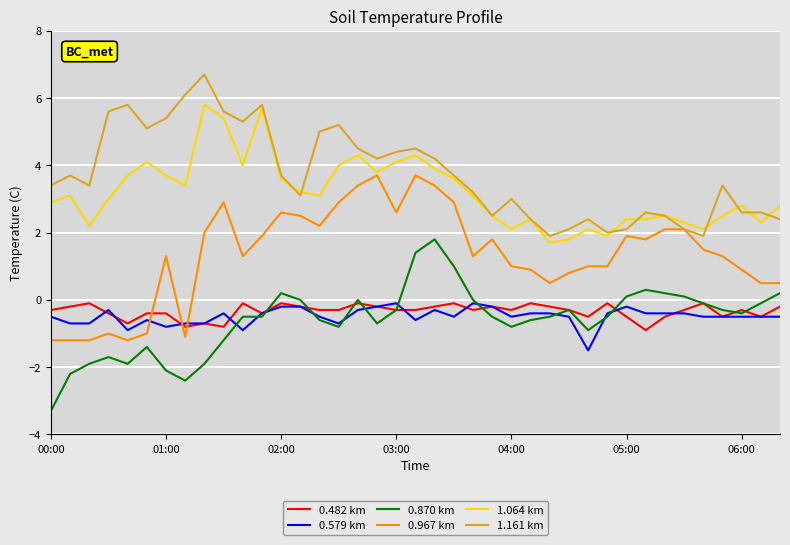

True or false: 1.161 km and 0.482 km cross at least once.

False